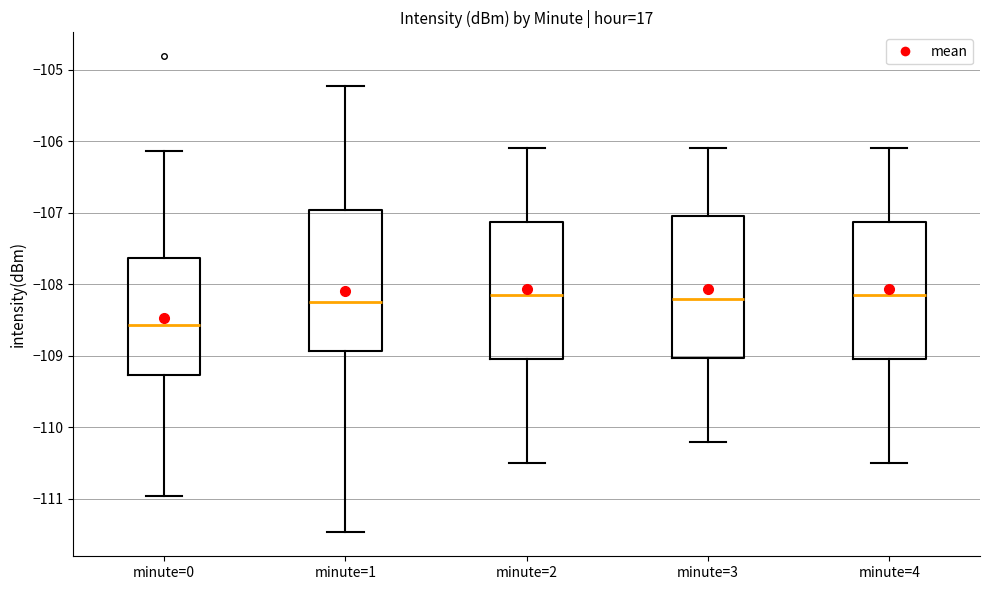

Where is the lower edge of the box for minute=3 on the y-axis? The values are not printed on the chart, so give them approximately, as read against the axis.

-109.0